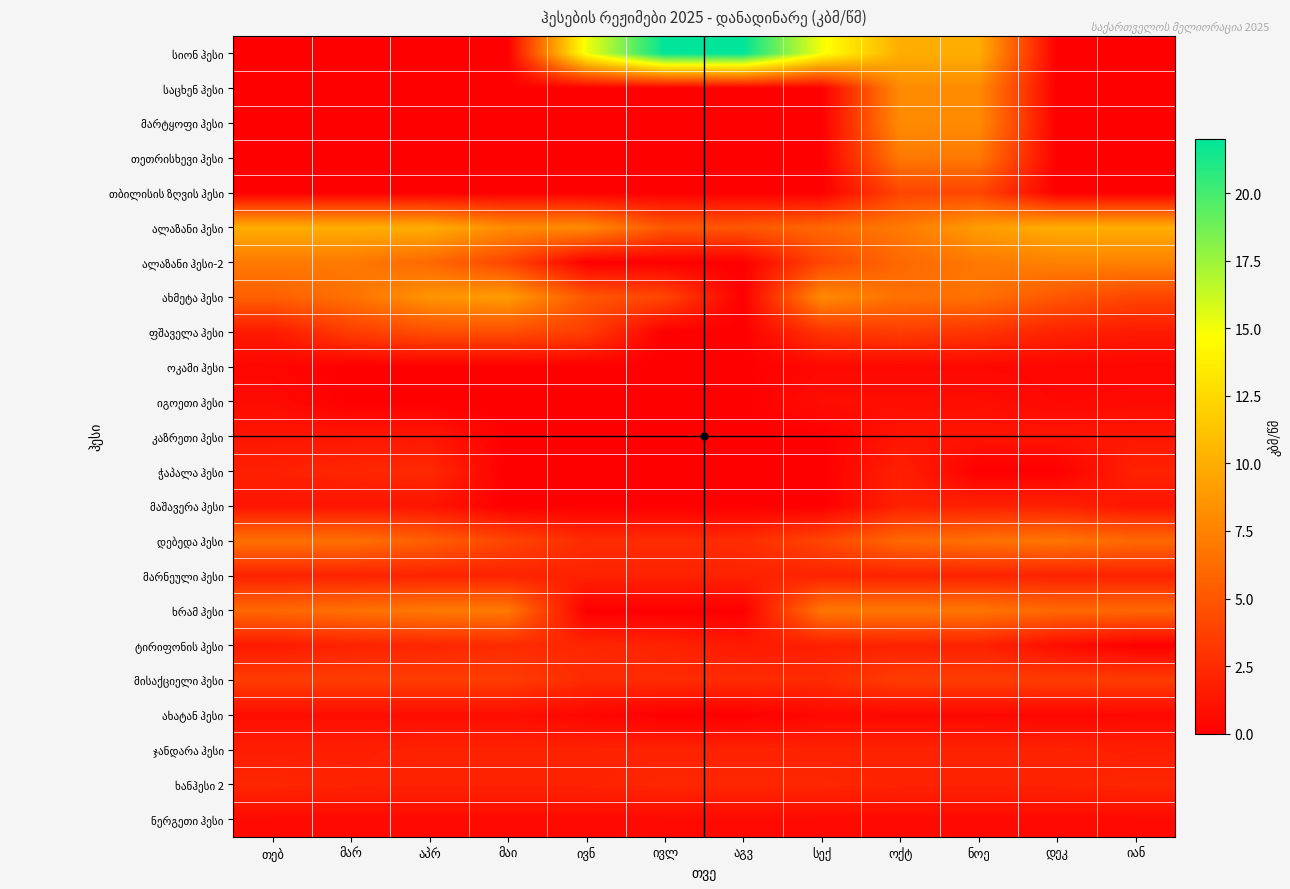

At how many categories does at least one series exceed 6?

12